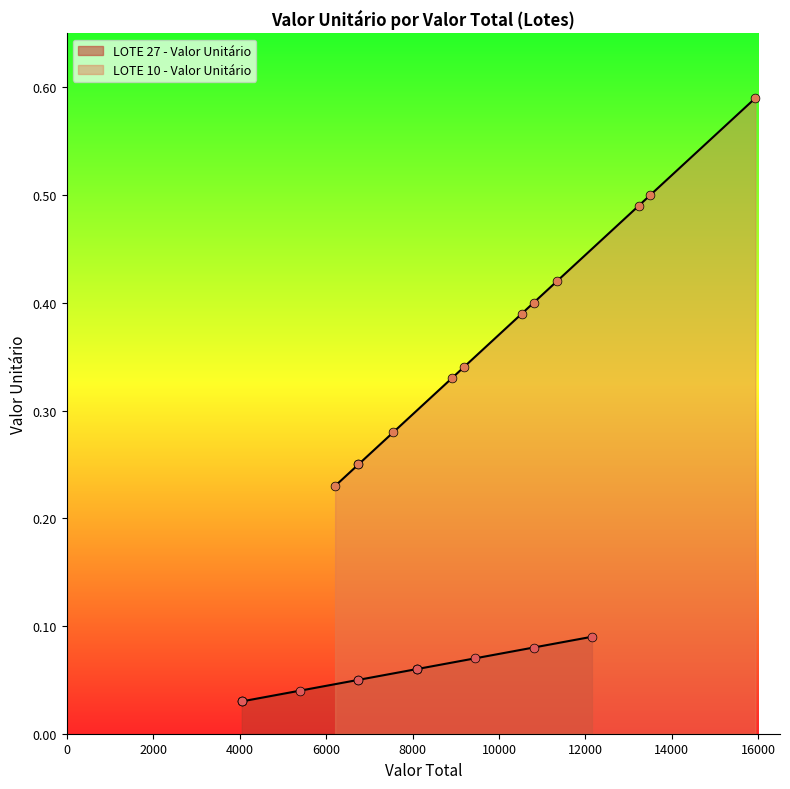

Is the value of LOTE 27 - Valor Unitário at 14000 greater than the value of LOTE 10 - Valor Unitário at 16000?

No